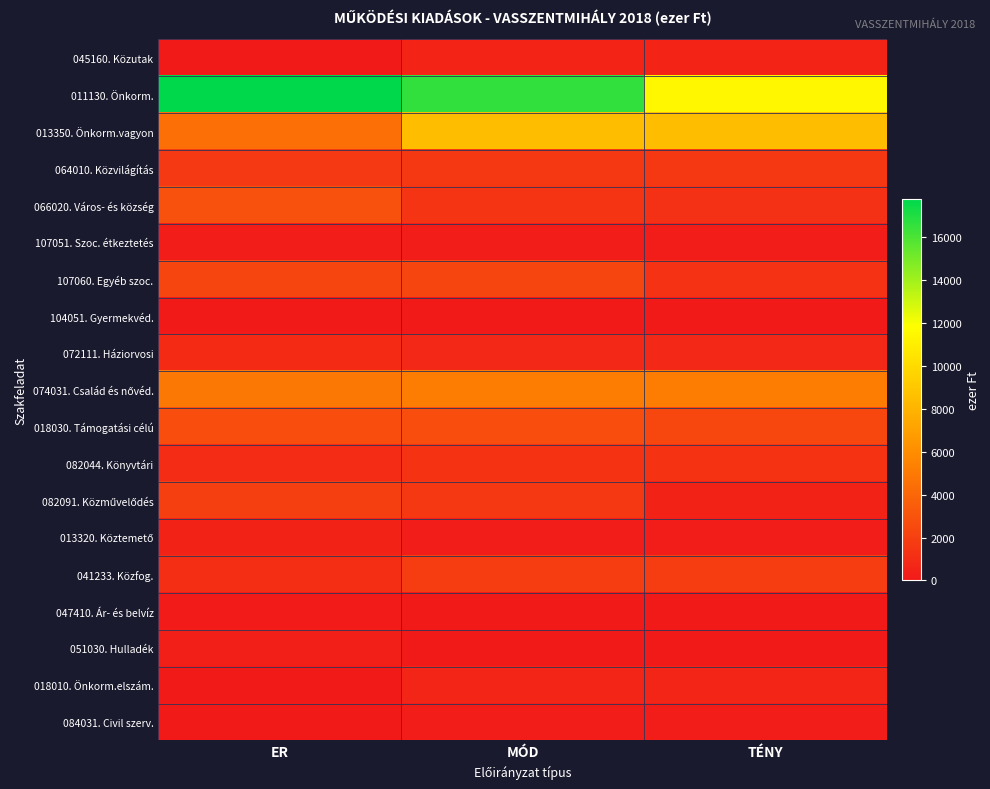

Rank the series at ER from lowest to highest value.

104051. Gyermekvéd., 018010. Önkorm.elszám., 084031. Civil szerv., 045160. Közutak, 047410. Ár- és belvíz, 107051. Szoc. étkeztetés, 051030. Hulladék, 013320. Köztemető, 072111. Háziorvosi, 082044. Könyvtári, 041233. Közfog., 064010. Közvilágítás, 082091. Közművelődés, 107060. Egyéb szoc., 018030. Támogatási célú, 066020. Város- és község, 013350. Önkorm.vagyon, 074031. Család és nővéd., 011130. Önkorm.